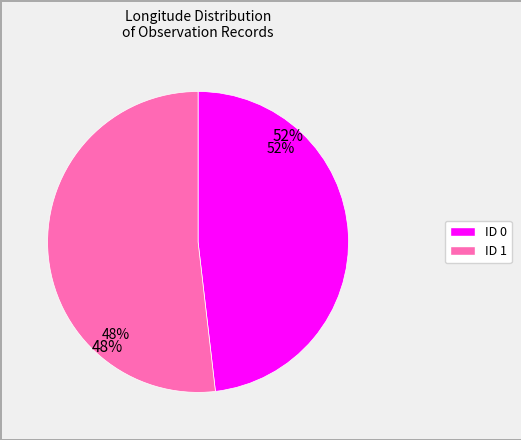

How much of the chart is everything except ID 1?

48.2%